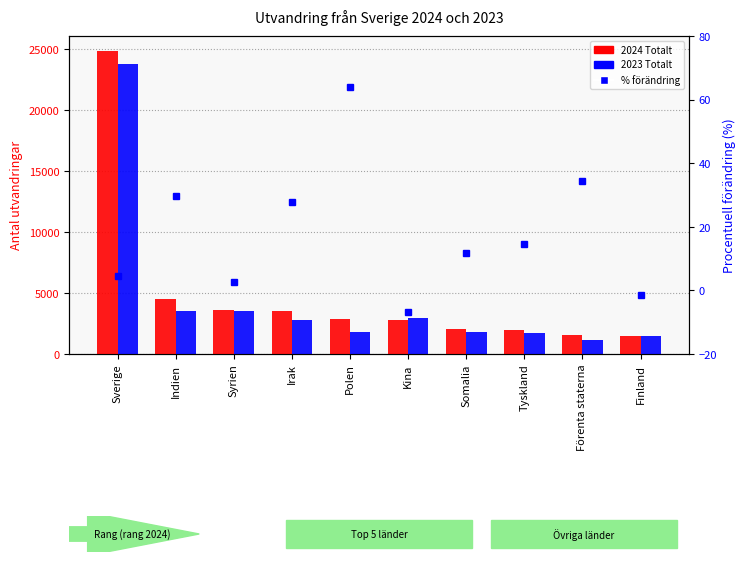

Reading right to left, extract all data points from this chart.

2024 Totalt: 1484.0	1579.0	1945.0	2022.0	2772.0	2898.0	3517.0	3625.0	4521.0	24805.0
2023 Totalt: 1503.0	1174.0	1698.0	1808.0	2970.0	1768.0	2751.0	3530.0	3482.0	23742.0
% förändring: -1.3	34.5	14.5	11.8	-6.7	63.9	27.8	2.7	29.8	4.5